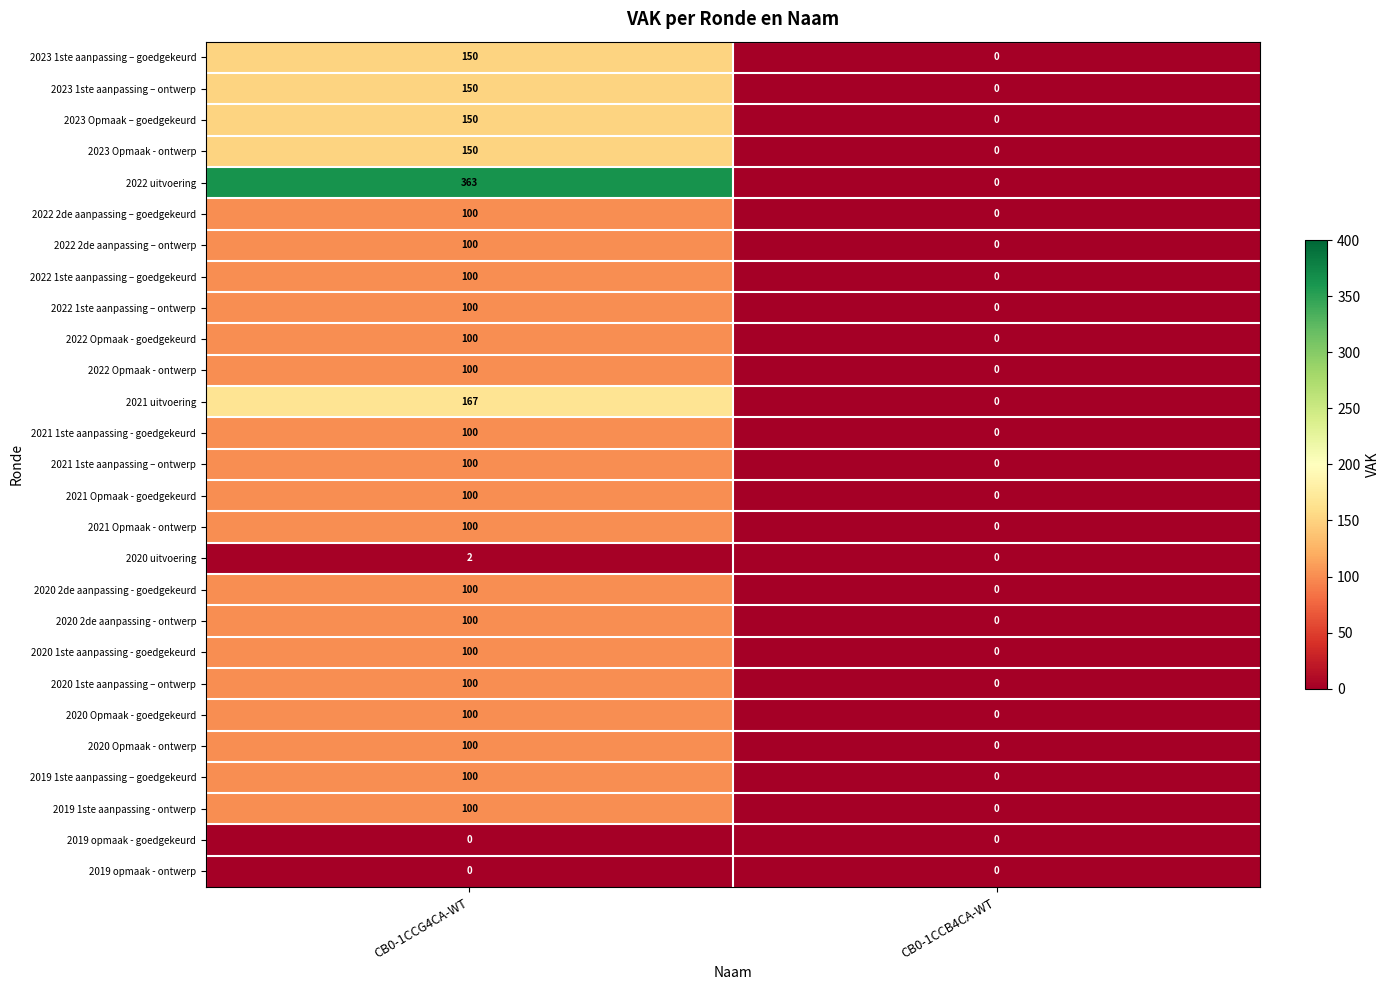

What is the difference between the 2022 2de aanpassing – ontwerp values at CB0-1CCG4CA-WT and CB0-1CCB4CA-WT?

100